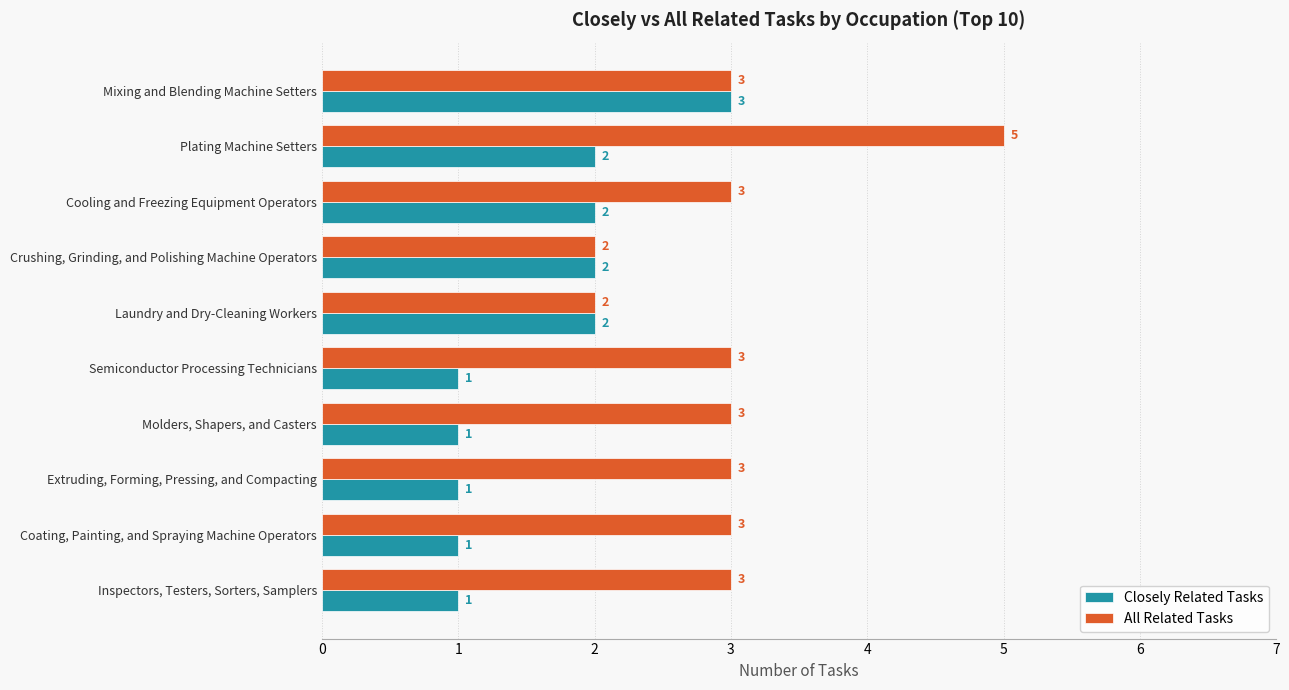

What are all the series names shown in the legend?

Closely Related Tasks, All Related Tasks